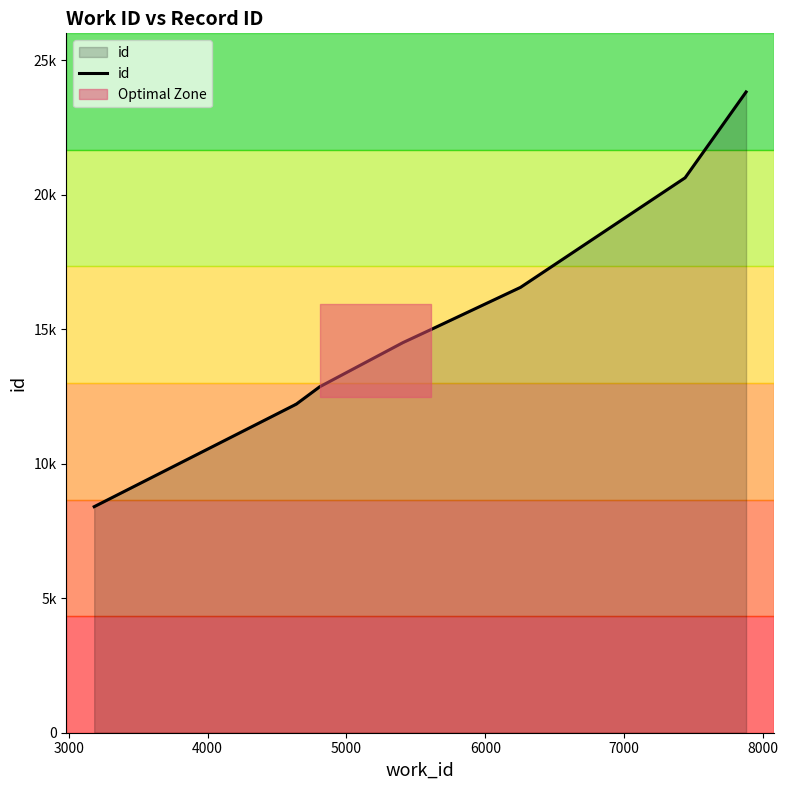

Is it true that the value at 5000 is 4391?

False